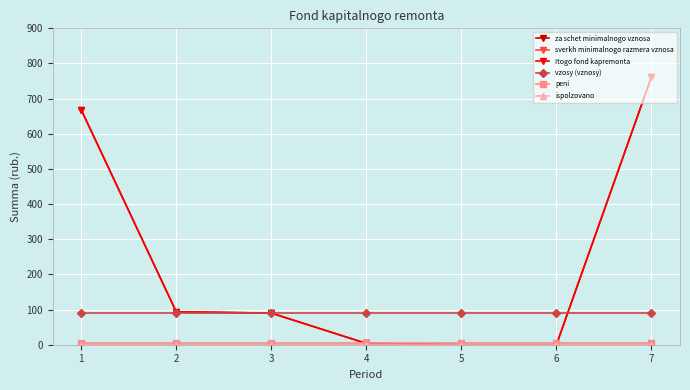

How many categories are shown in the chart?

7